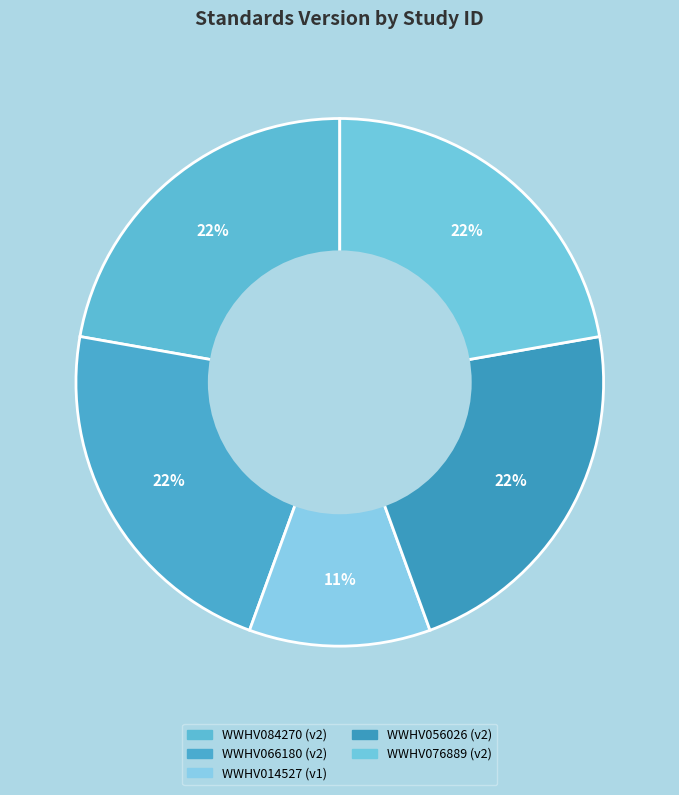

Is it true that WWHV076889 is 22% of the pie?

True